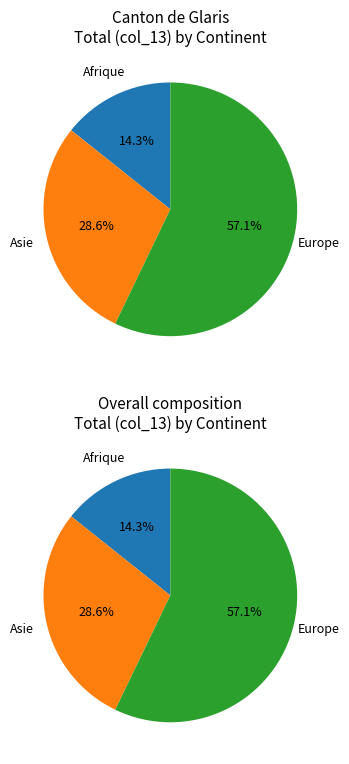

What is the change in value from Afrique to Asie?

+1